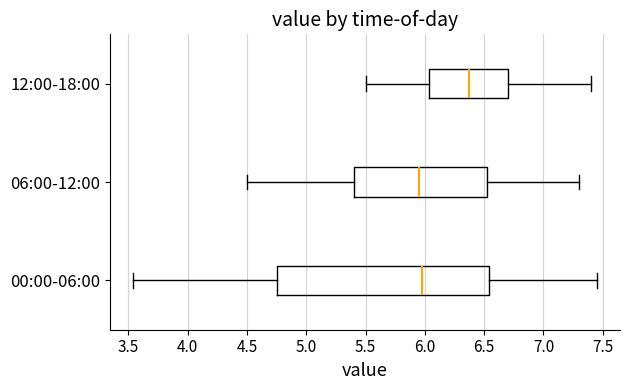

Comparing the boxes themselves (not the whiskers), which one is the widest?

00:00-06:00